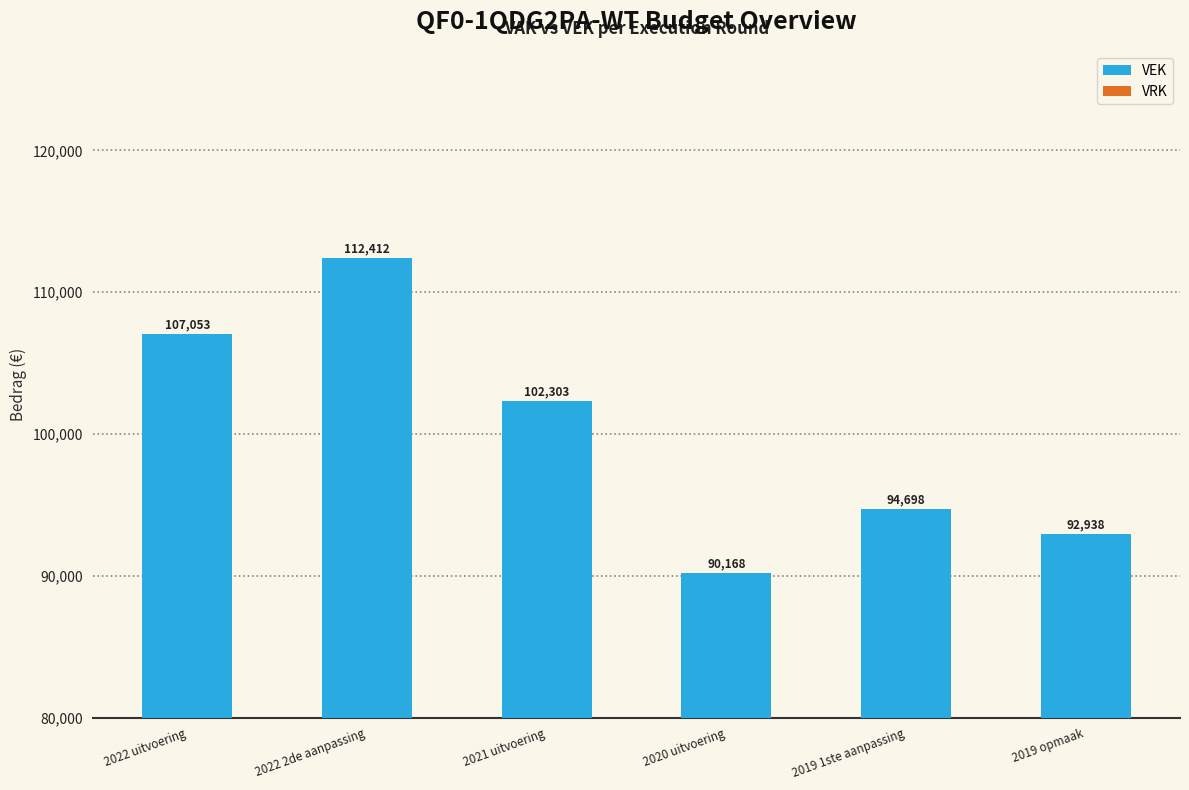

What is the label of the 1st bar from the left?

2022 uitvoering